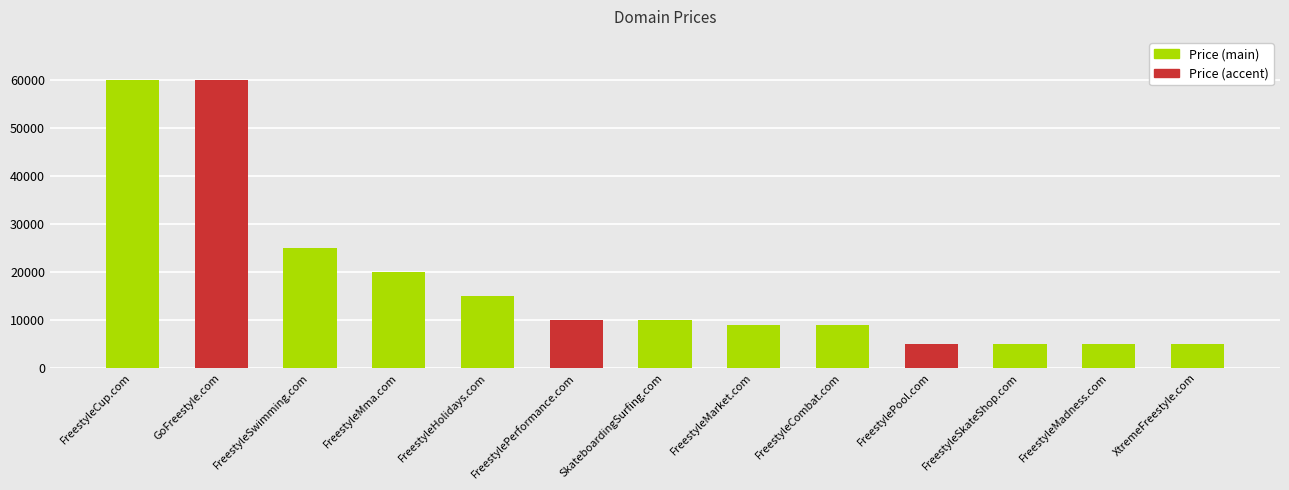

What is the maximum value shown in the chart?

59888